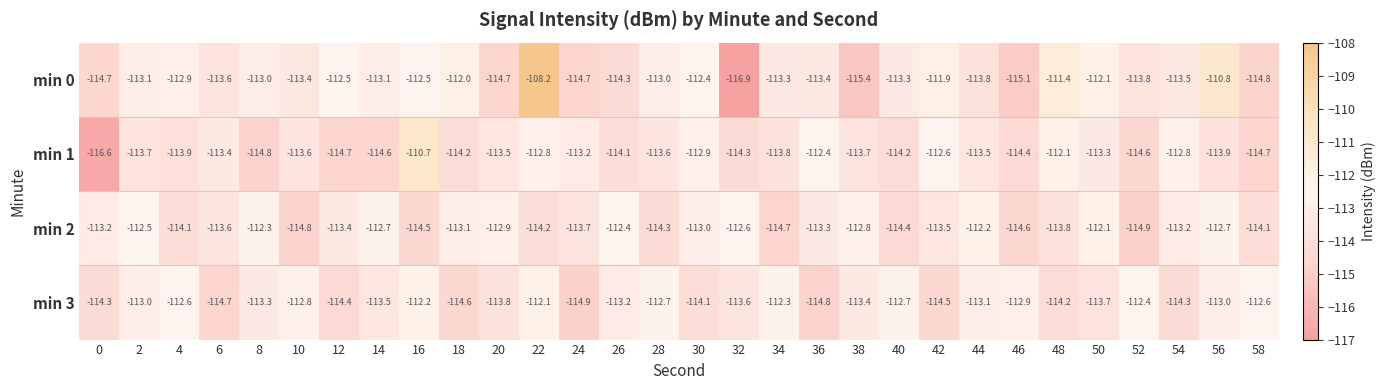

What is the minimum value shown in the chart?

-116.9